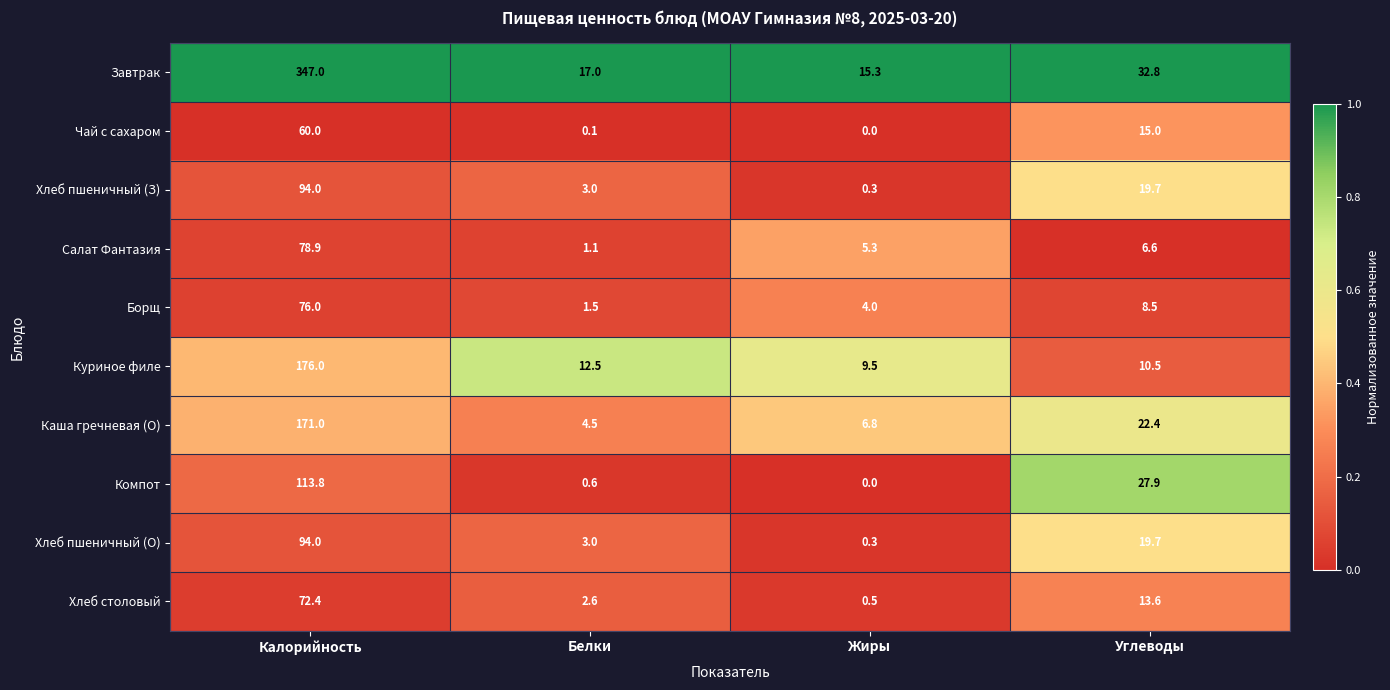

Which series has the largest total across all categories?

Завтрак